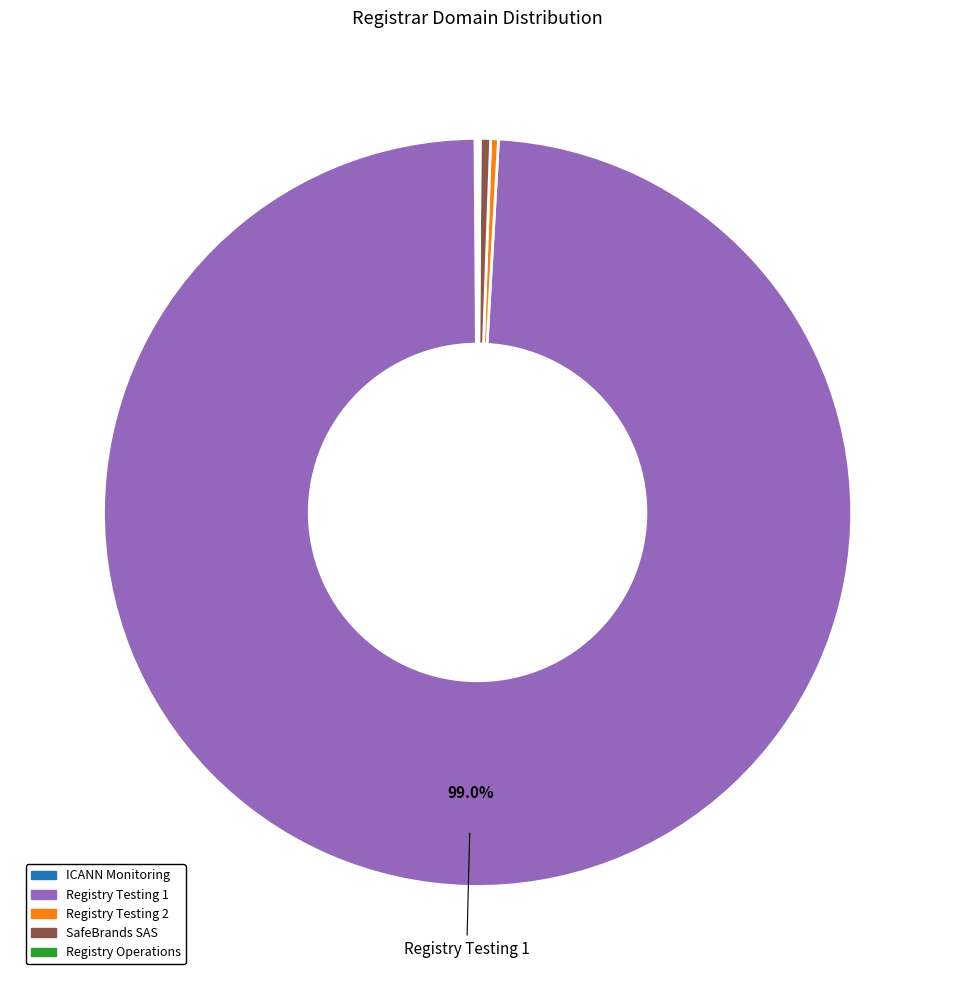

To the nearest percent, what is the average slice percentage?

20%